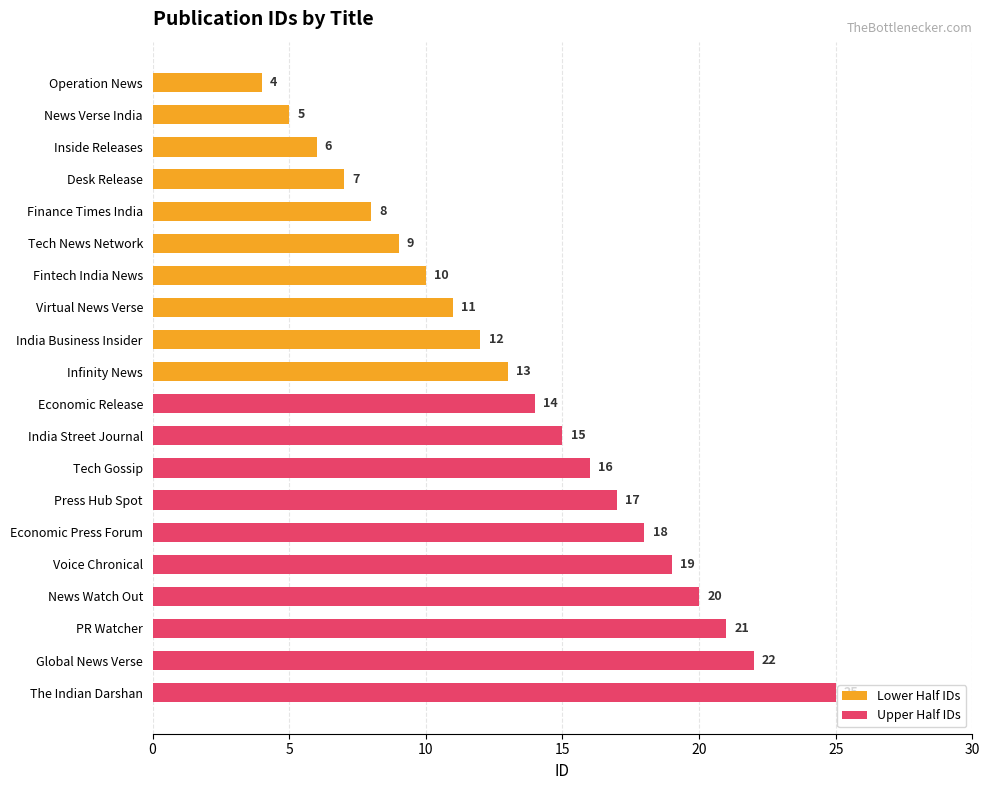

True or false: Upper Half IDs has a value of 33 at Voice Chronical.

False